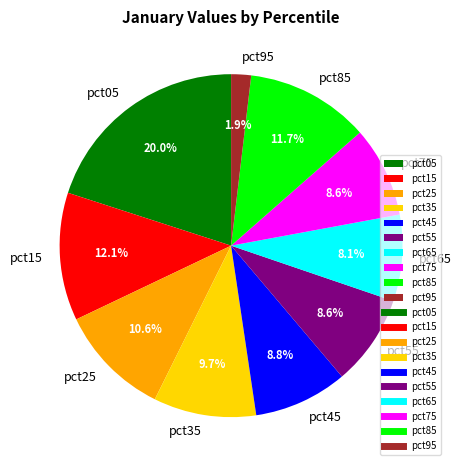

Is the sum of pct85 and pct45 greater than half?

No